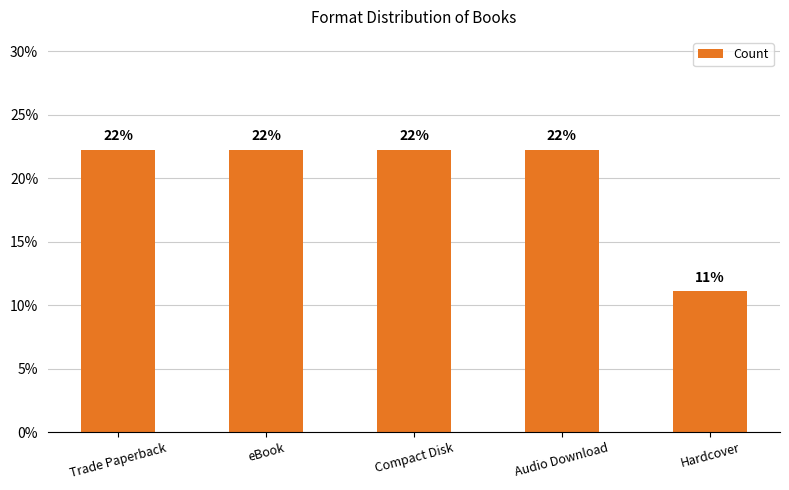

Is it true that the value at Compact Disk is 0.2?

True